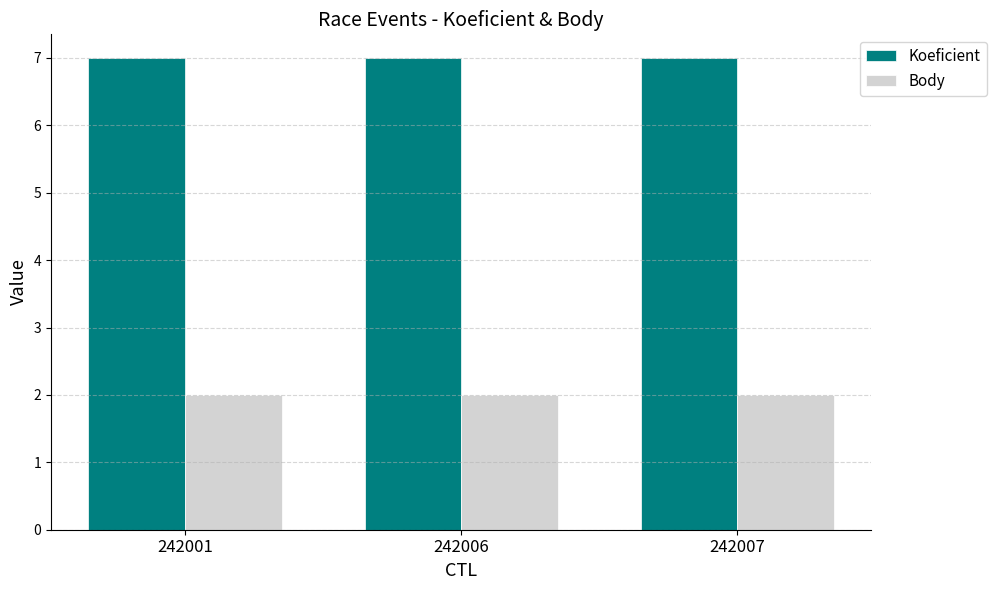

What is the greatest value displayed?

7